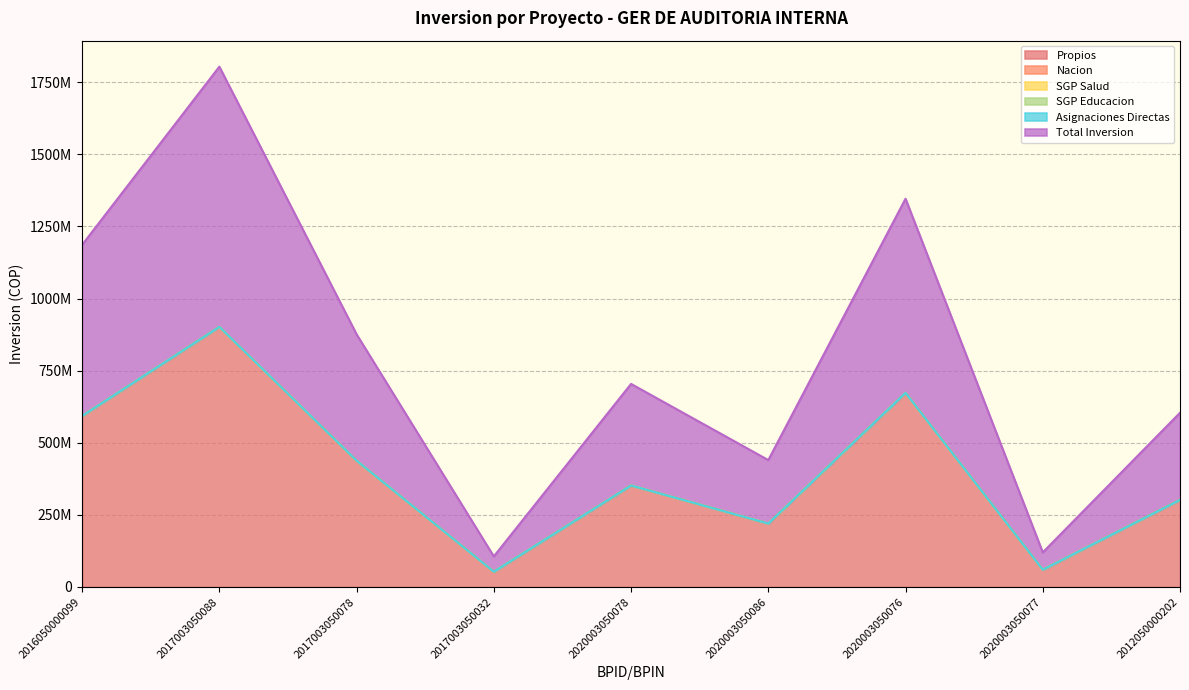

Which category has the lowest value in the Propios series?

2017003050032